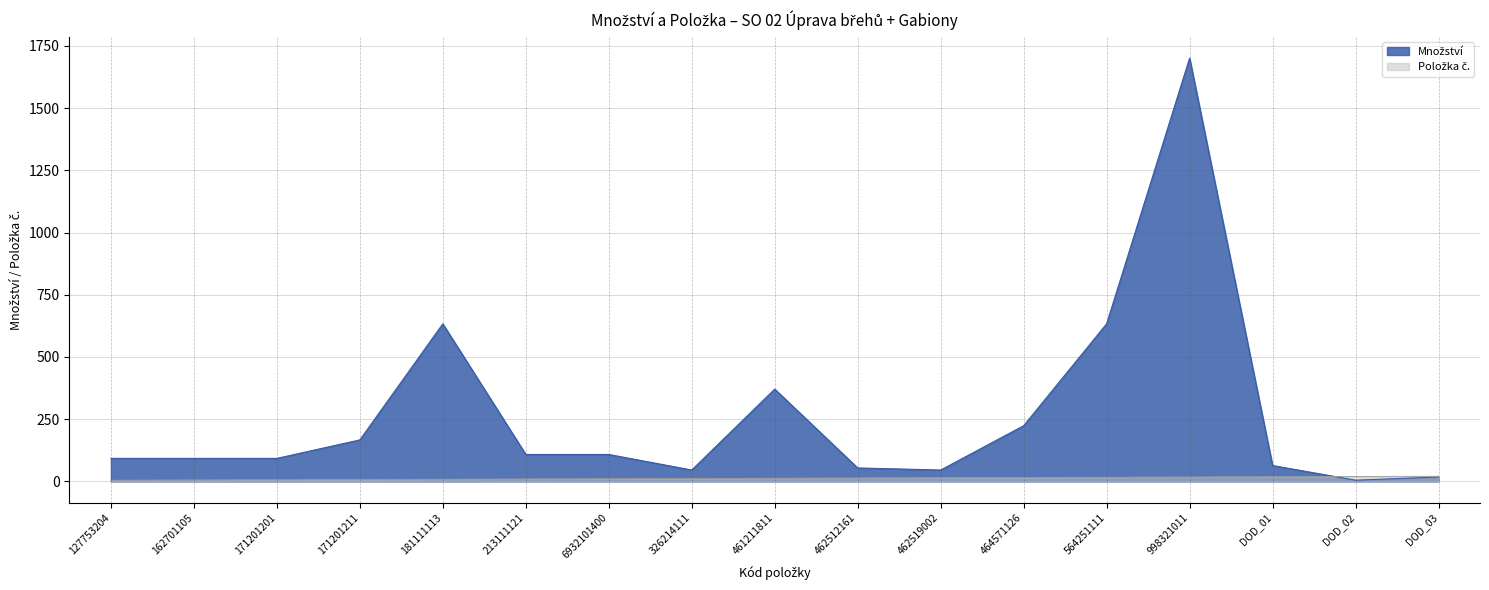

List the labels in order of Položka value, largest first.

DOD_03, DOD_02, DOD_01, 998321011, 564251111, 464571126, 462519002, 462512161, 461211811, 326214111, 6932101400, 213111121, 181111113, 171201211, 171201201, 162701105, 127753204